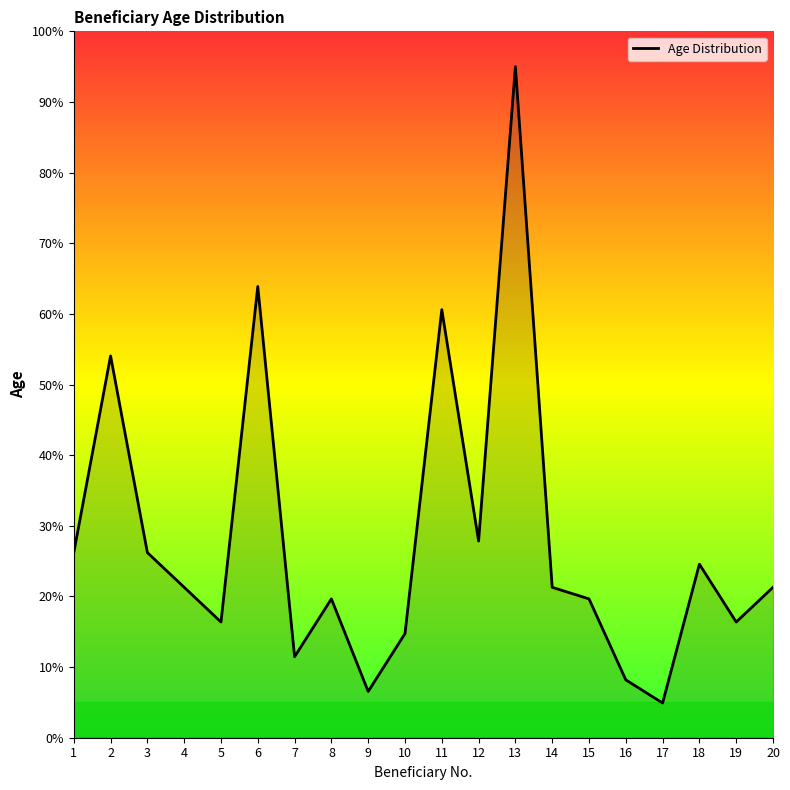

True or false: there are more than 2 points higher than both neighbors.

True